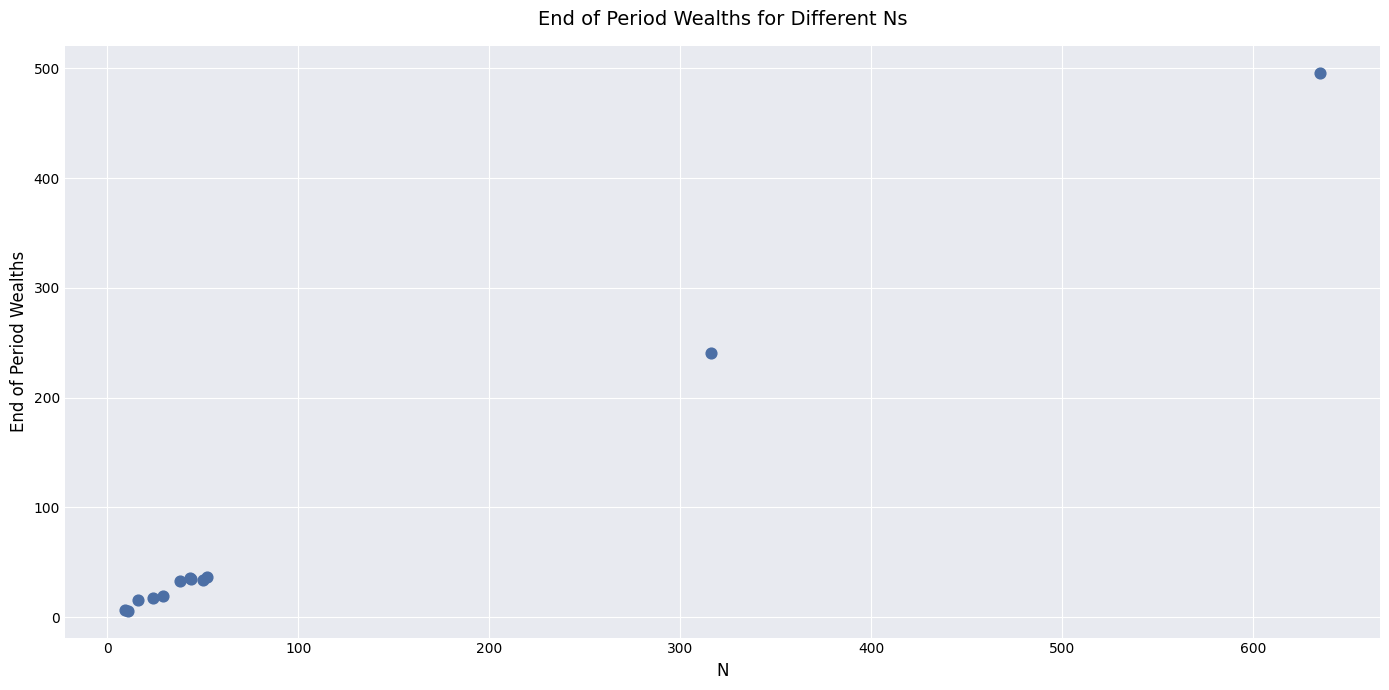

What Y value in the scatter plot is closest to 251?

241